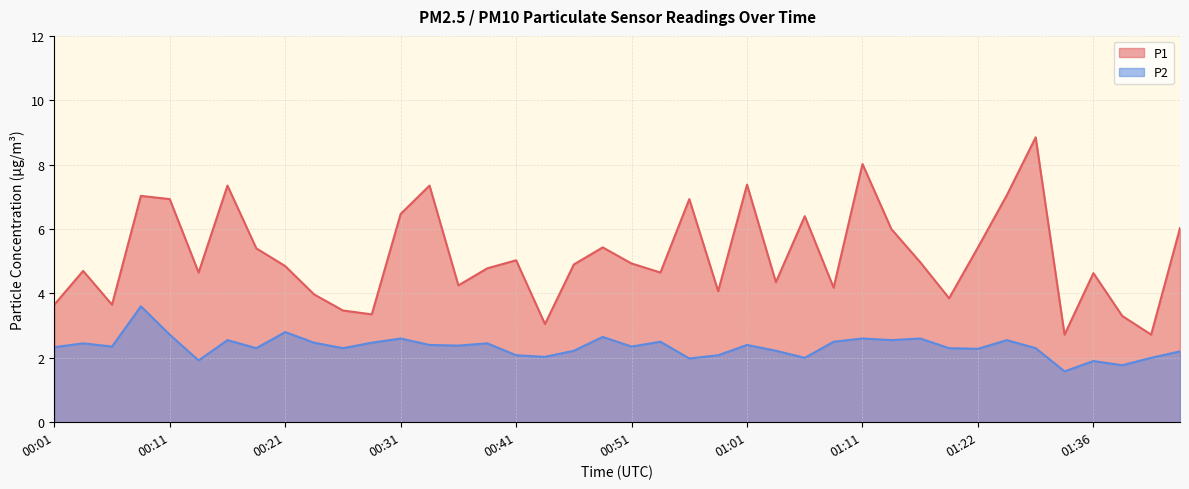

True or false: P2 has more than 0 interior local peaks.

True